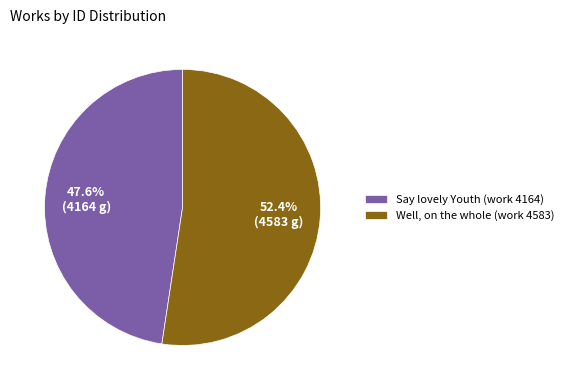

Is Well, on the whole (work 4583) the majority of the pie?

Yes